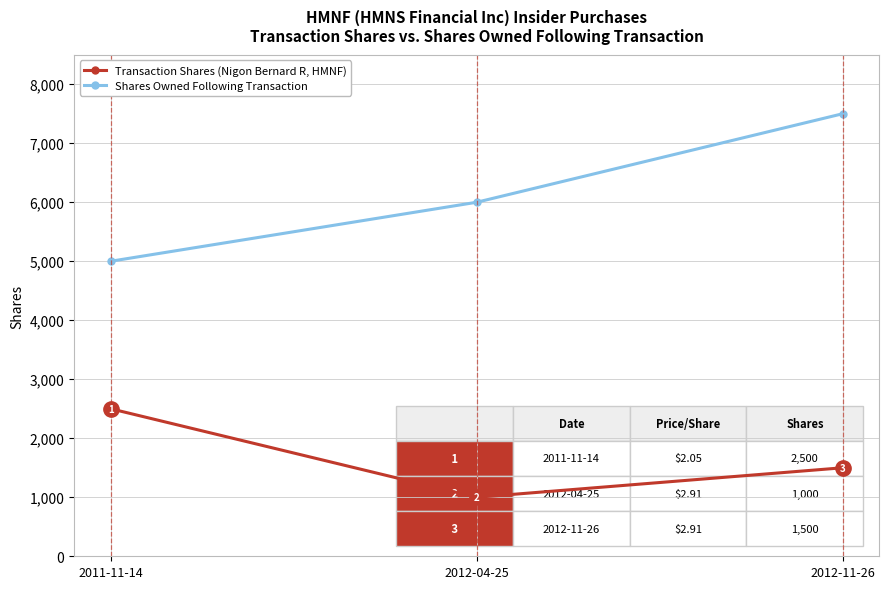

The value of Shares Owned Following Transaction at 2011-11-14 is 1886. True or false?

False